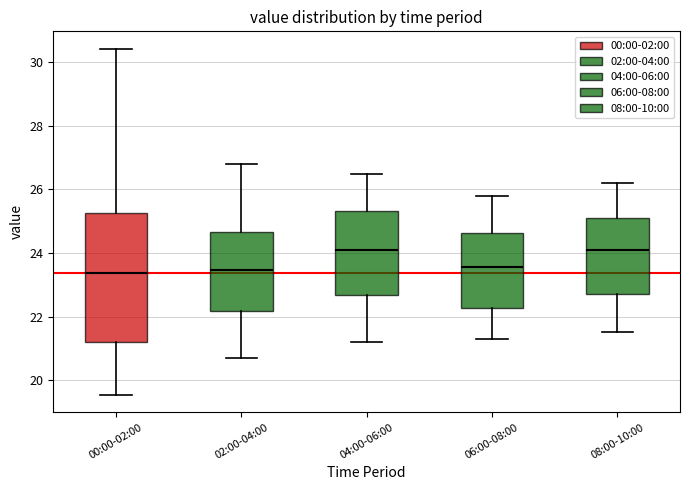

Reading left to right, read every box against the y-axis: the position of its median line, the range the box covers, and the ends of its whiskers. The values are not printed on the chart, so give them approximately, as read against the axis.

00:00-02:00: median 23.4, box 21.2 to 25.2, whiskers 19.6 to 30.4
02:00-04:00: median 23.4, box 22.2 to 24.6, whiskers 20.8 to 26.8
04:00-06:00: median 24.2, box 22.6 to 25.4, whiskers 21.2 to 26.6
06:00-08:00: median 23.6, box 22.2 to 24.6, whiskers 21.4 to 25.8
08:00-10:00: median 24.2, box 22.8 to 25.2, whiskers 21.6 to 26.2